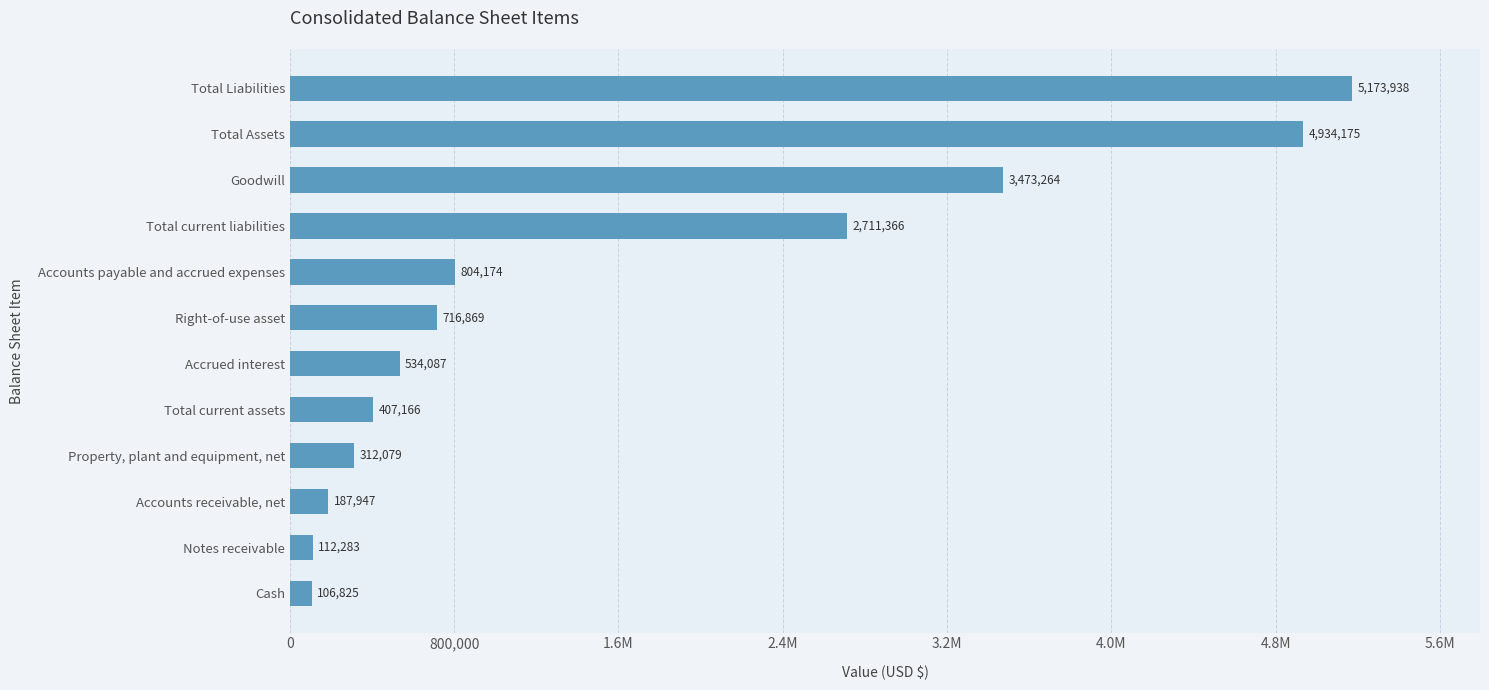

What is the difference between the maximum and minimum values?

5067113